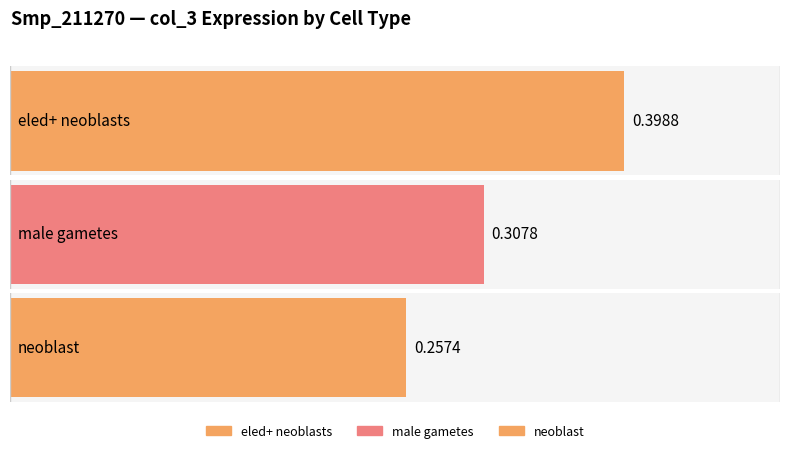

Read the value at eled+ neoblasts.

0.4